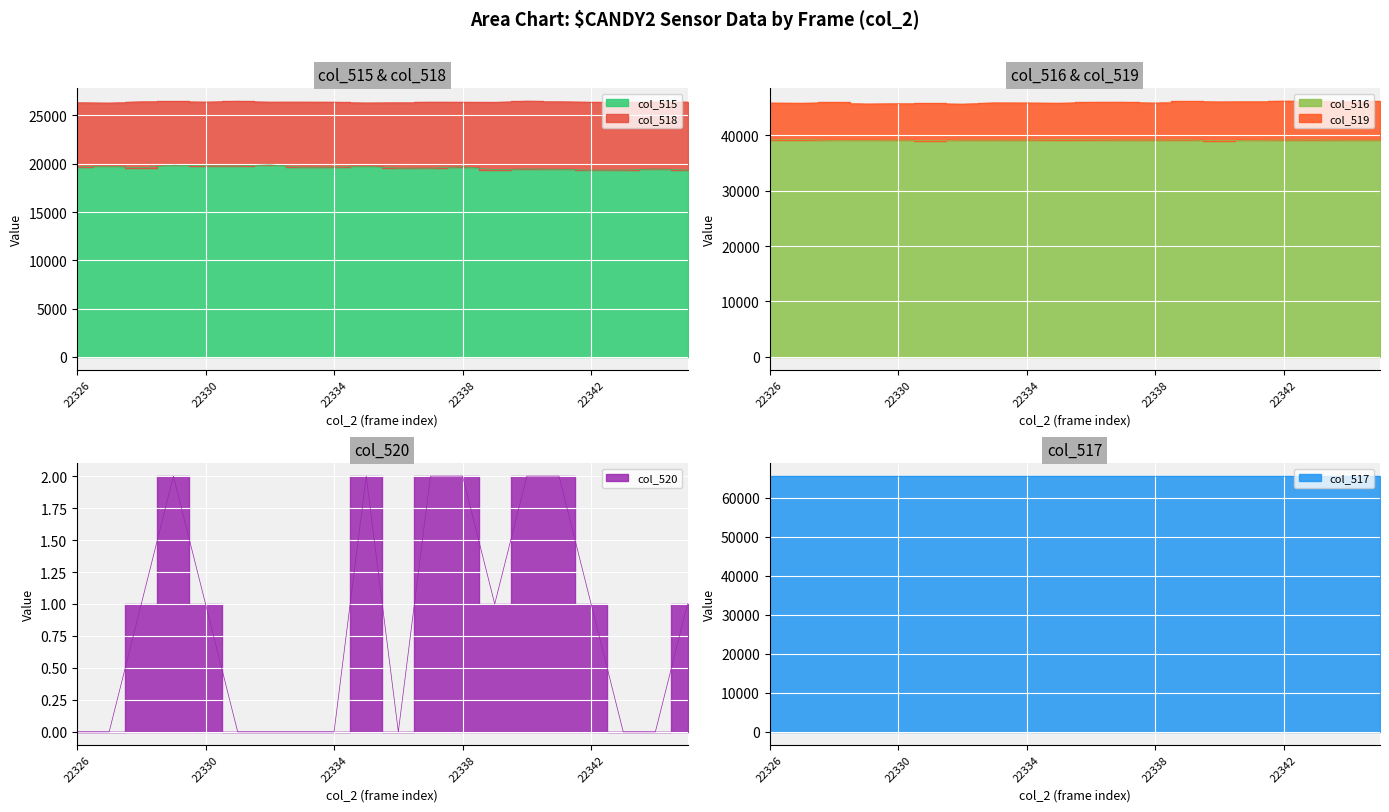

How many col_520 values are between 0 and 2?

20